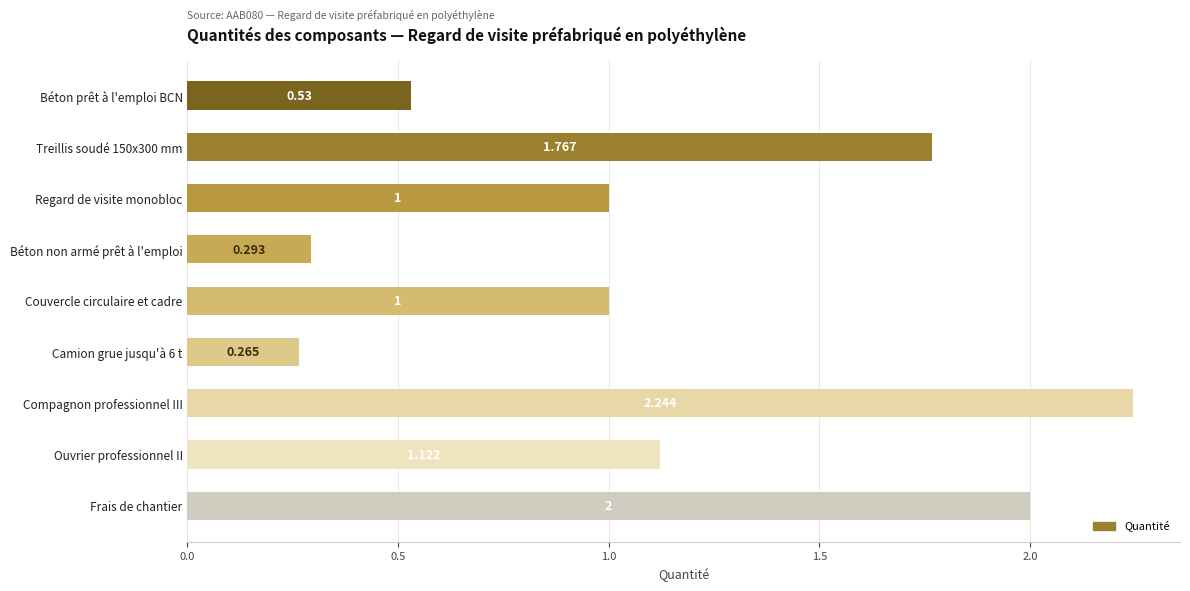

Between Béton non armé prêt à l'emploi and Frais de chantier, which is larger?

Frais de chantier